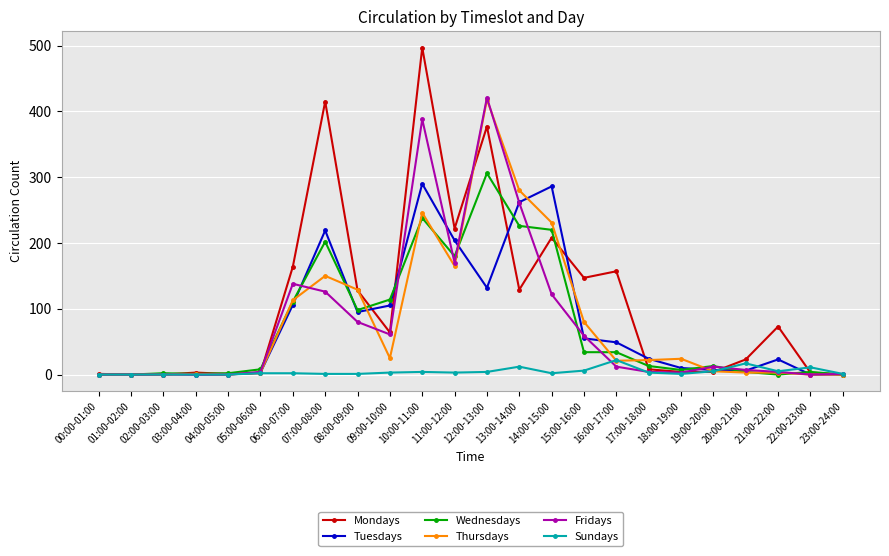

Which series has the largest total across all categories?

Mondays